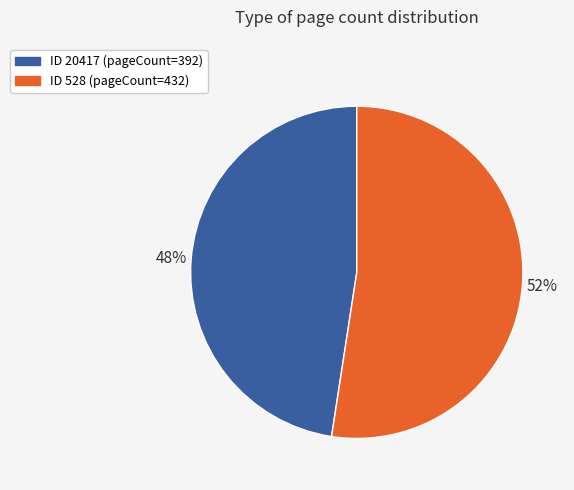

Is there a majority slice in this chart?

Yes